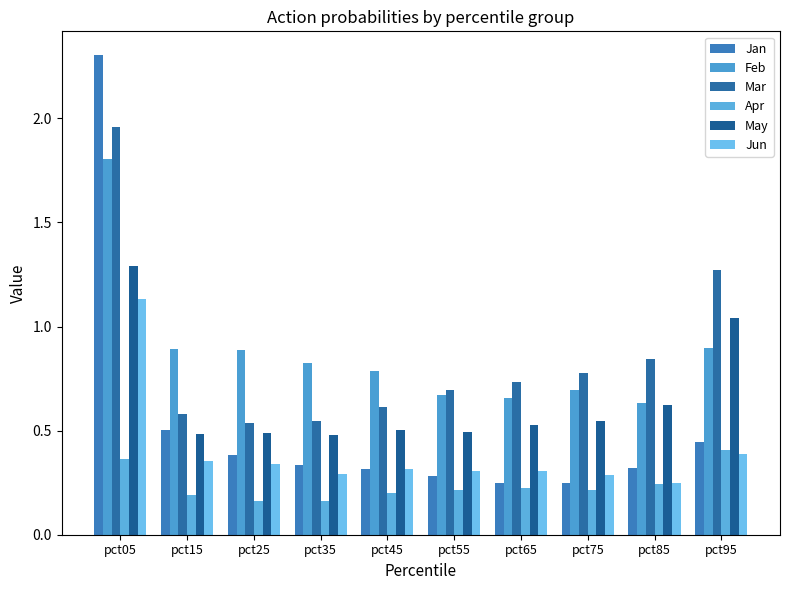

How many data points does each series have?

10